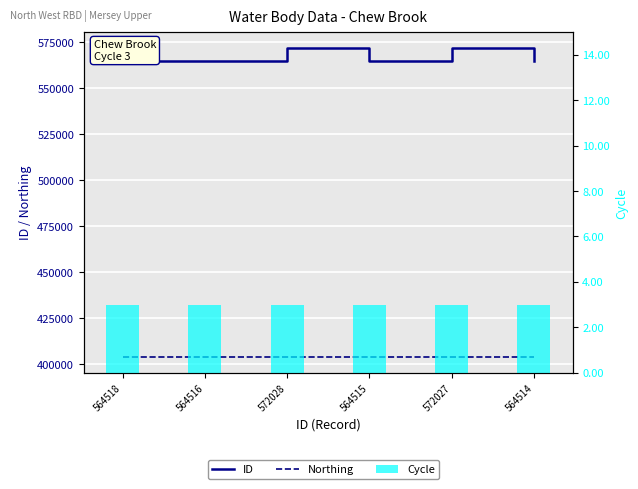

The Cycle series shows 3 at 564514. True or false?

True